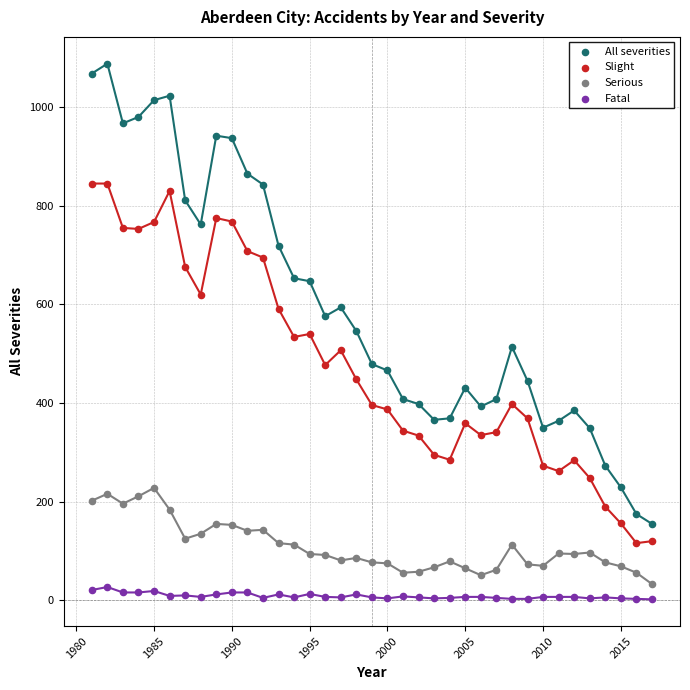

Which series has the largest Y range (max minus min)?

All severities